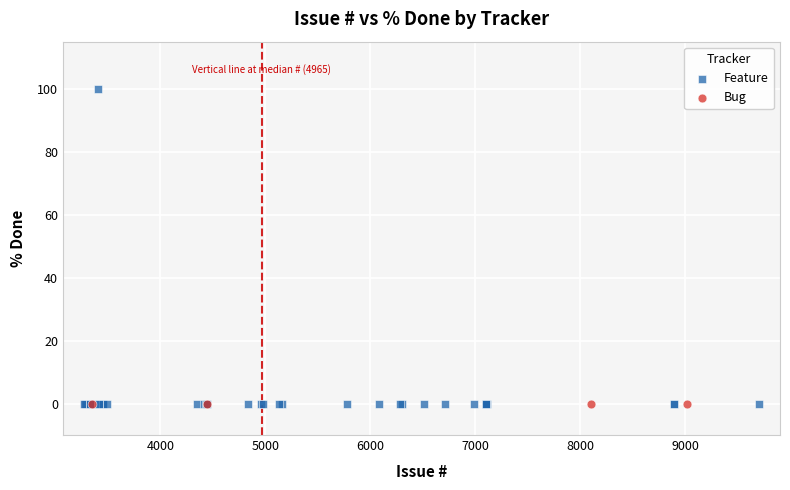

Which series contains the highest Y value?

Feature